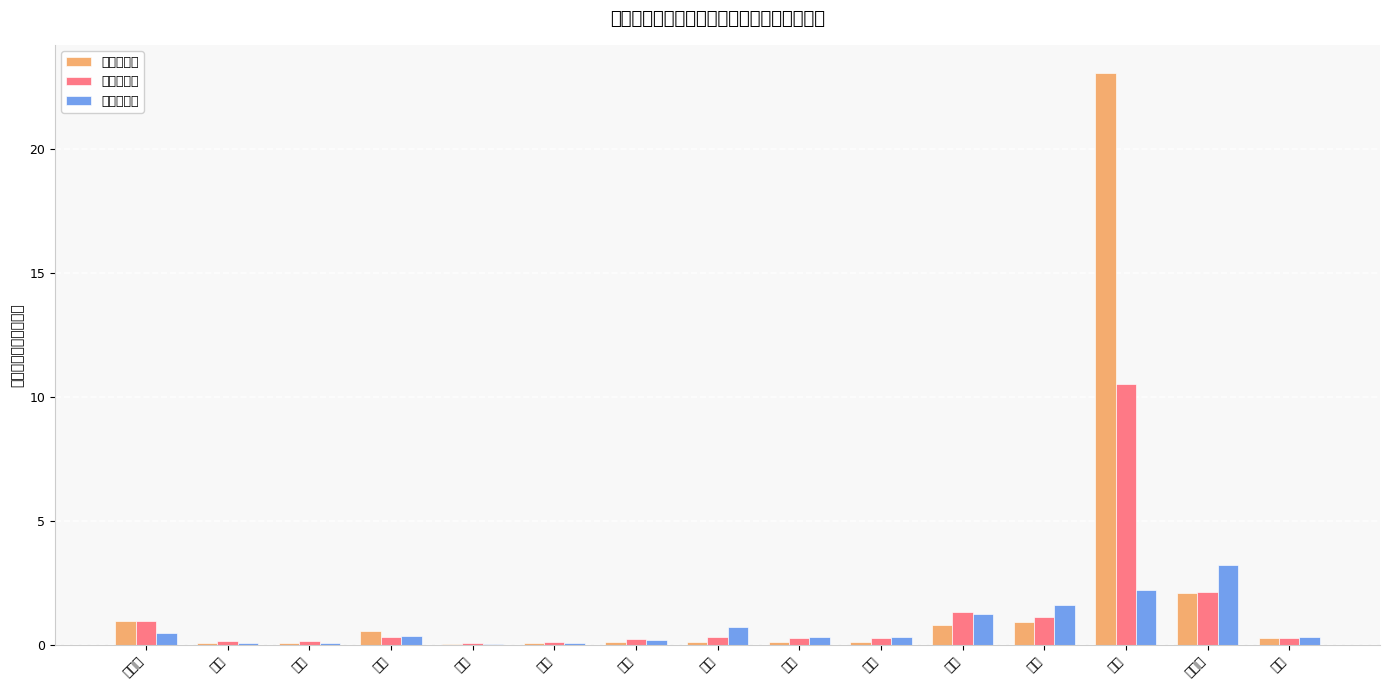

How many bars are there in each group?

3